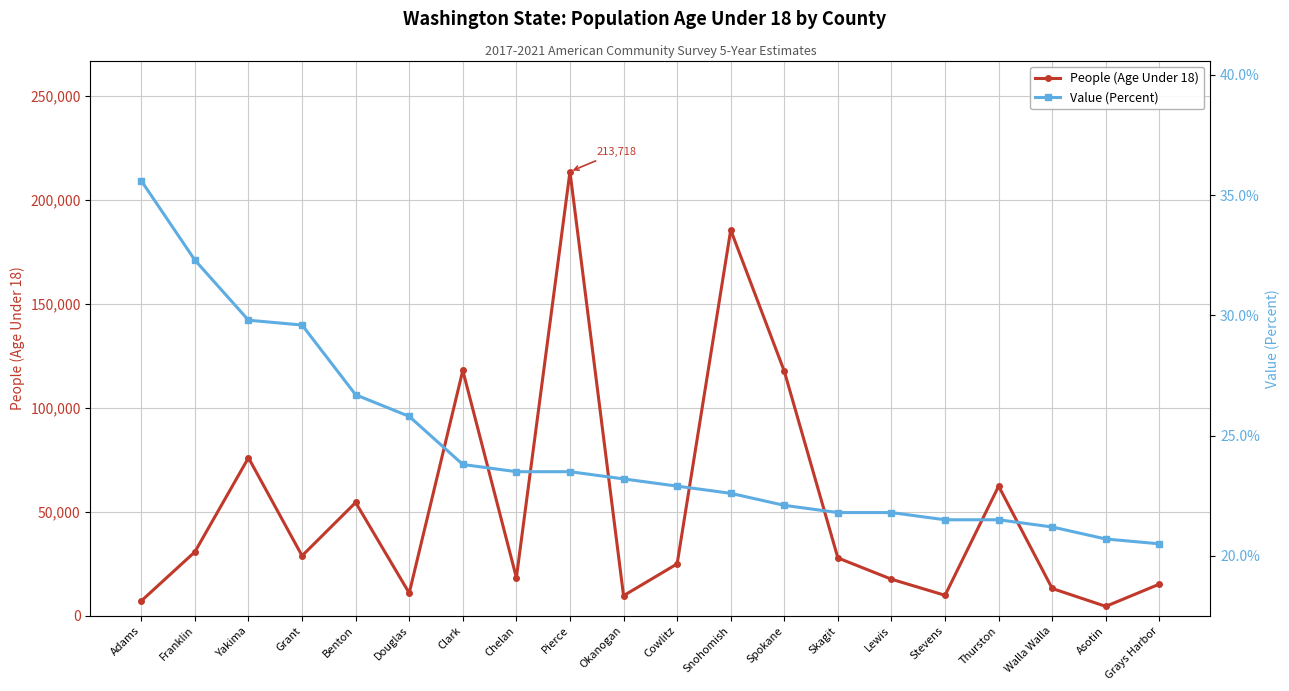

Which label corresponds to the largest value in the chart?

Pierce